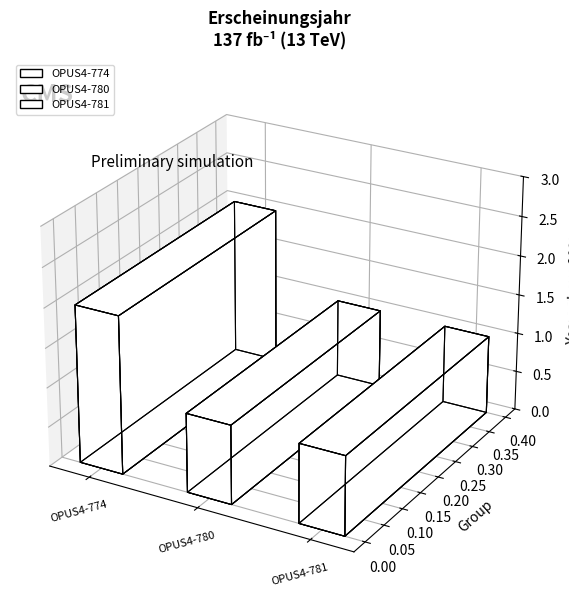

The value at OPUS4-781 is 1163. True or false?

False